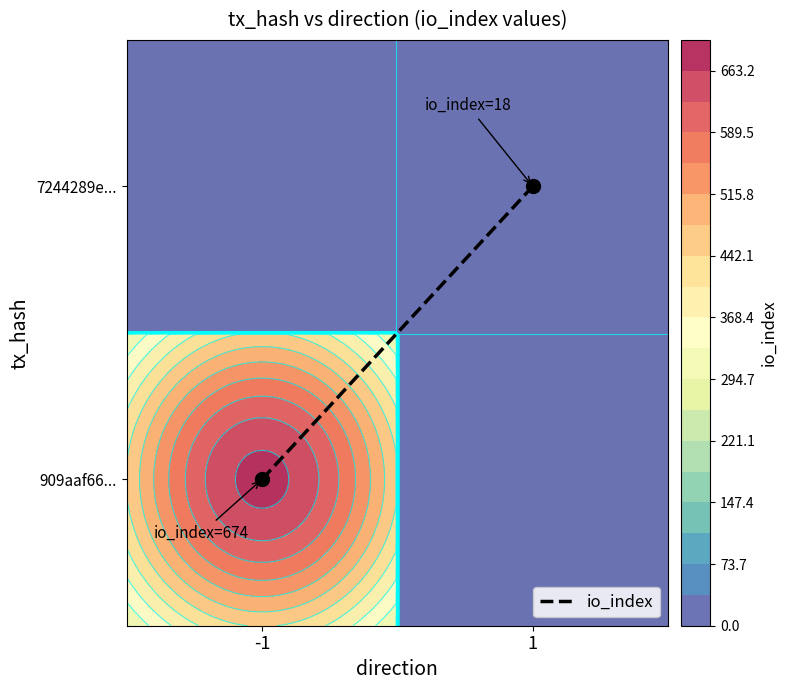

At which label is the value closest to 0?

-1